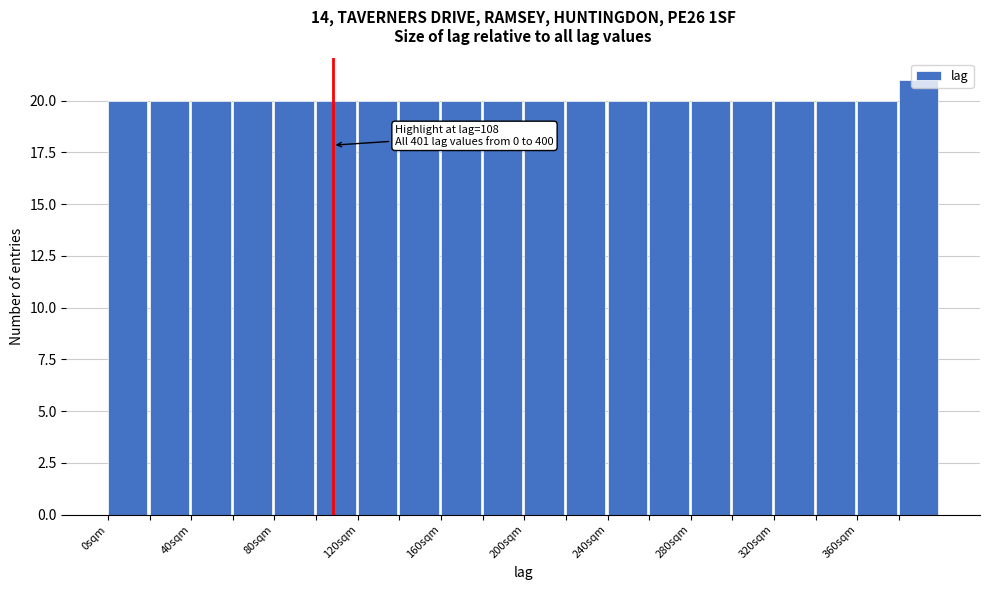

Which range on the x-axis has the tallest bar?

380 to 400